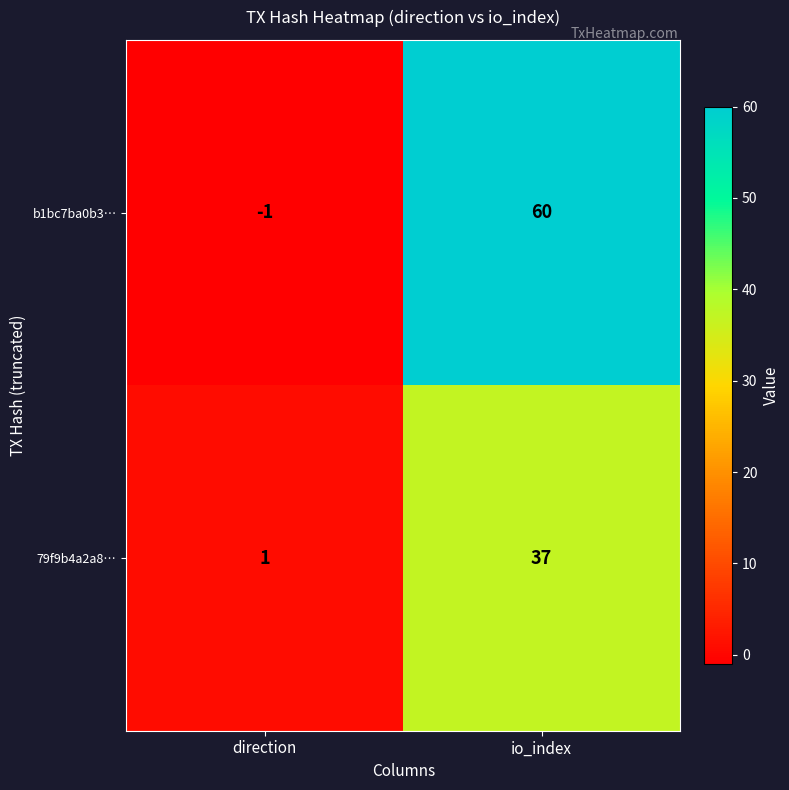

True or false: b1bc7ba0b3… has a value of 0 at direction.

False